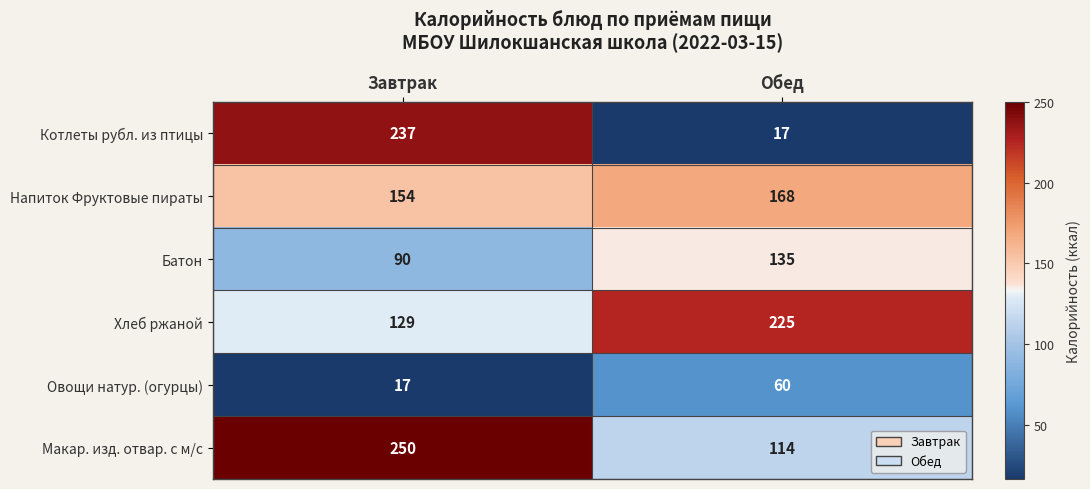

Between Завтрак and Обед, which series saw the biggest shift?

Котлеты рубл. из птицы